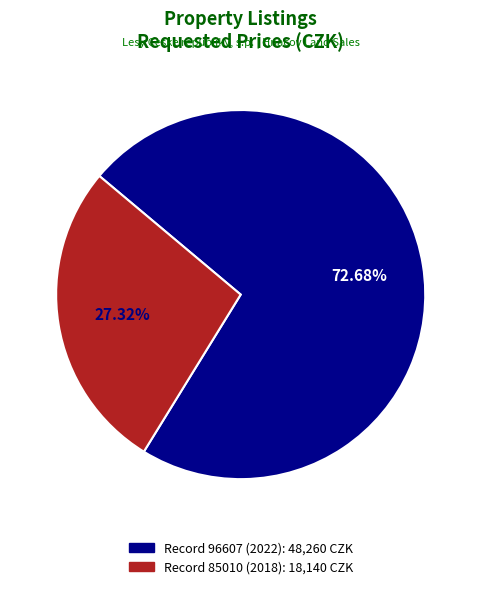

Does any single category account for the majority?

Yes